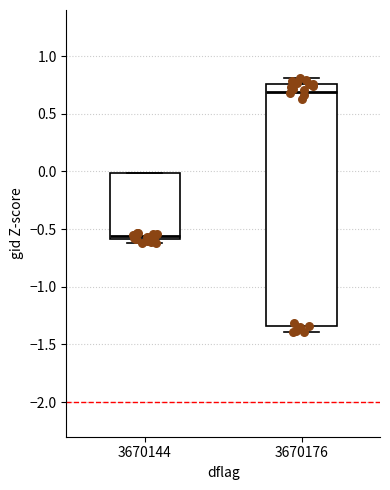

Reading left to right, transcribe this box plot: for each box, give where its median line is, the range the box spans, and where its two whiskers end, as read against the y-axis. The values are not printed on the chart, so give them approximately, as read against the axis.

3670144: median -0.55, box -0.60 to 0.00, whiskers -0.60 (just below the box's lower edge) to 0.00
3670176: median 0.70, box -1.35 to 0.75, whiskers -1.40 to 0.80